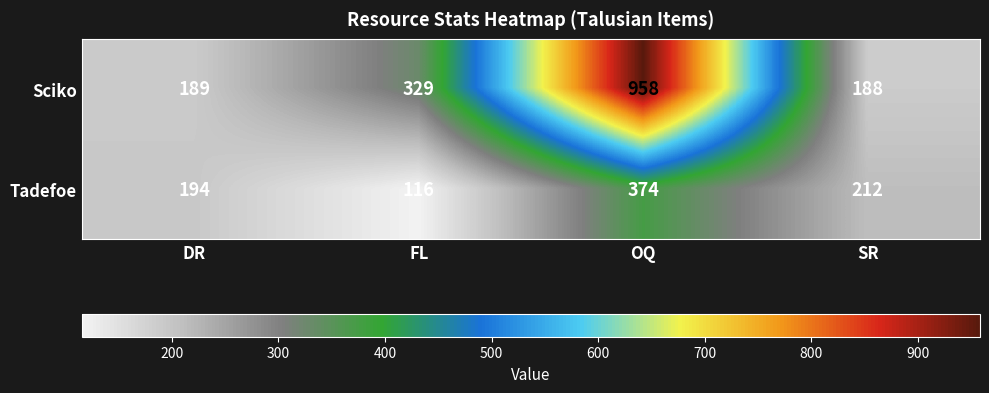

Read the Tadefoe value at FL, to the nearest 50.

100